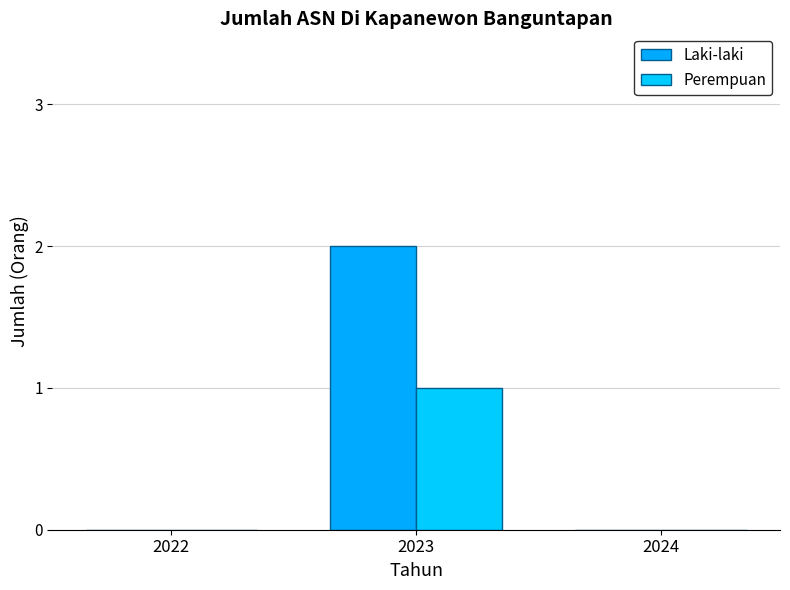

The value of Perempuan at 2024 is 0. True or false?

True